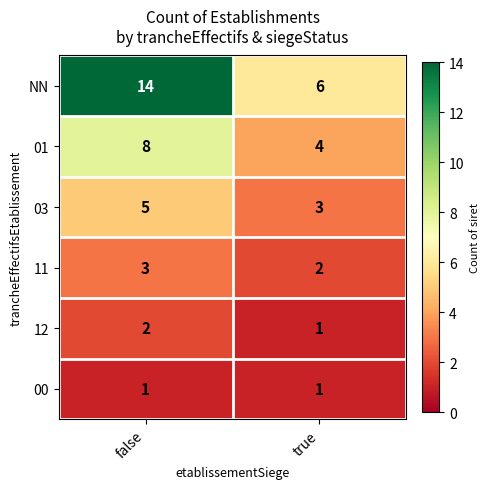

What is the sum of the NN values at true and false?

20